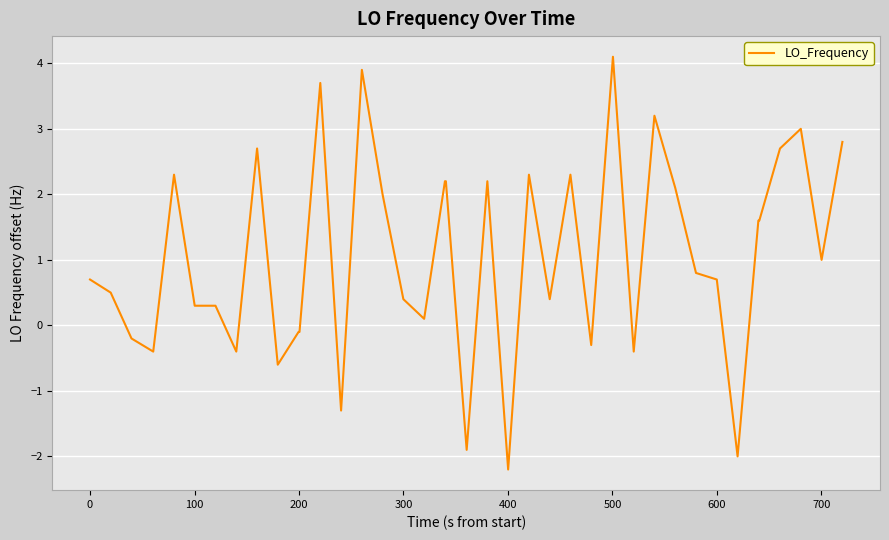

What is the difference between the maximum and minimum values?

6.3